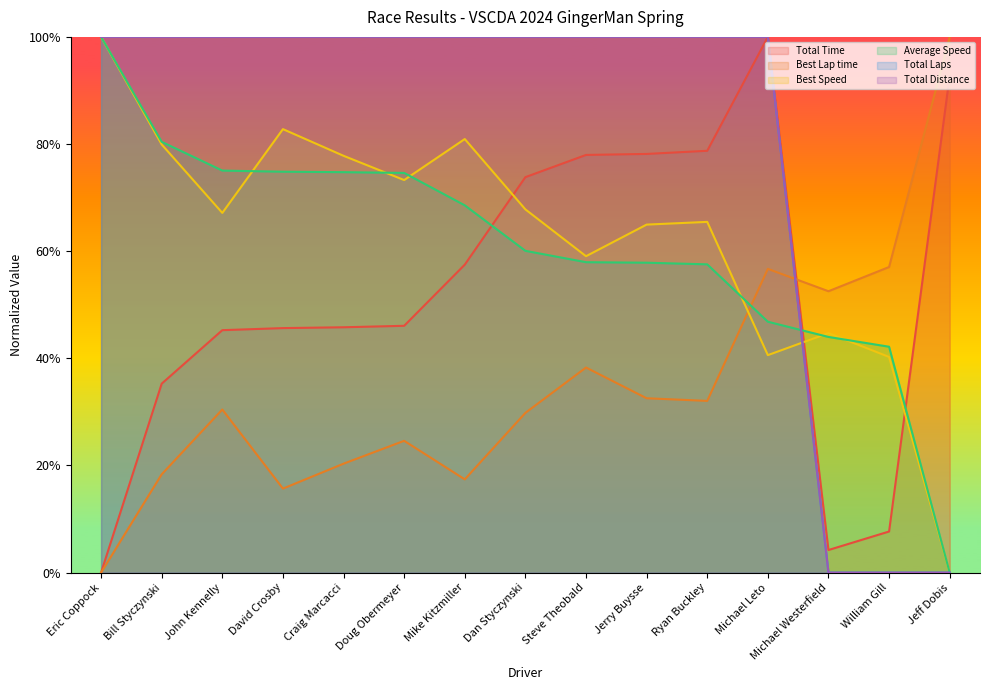

At how many categories does at least one series exceed 89?

13